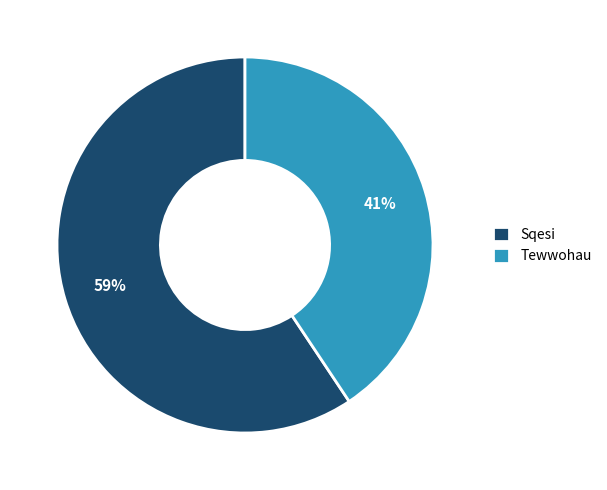

What is the largest slice in the pie chart?

Sqesi